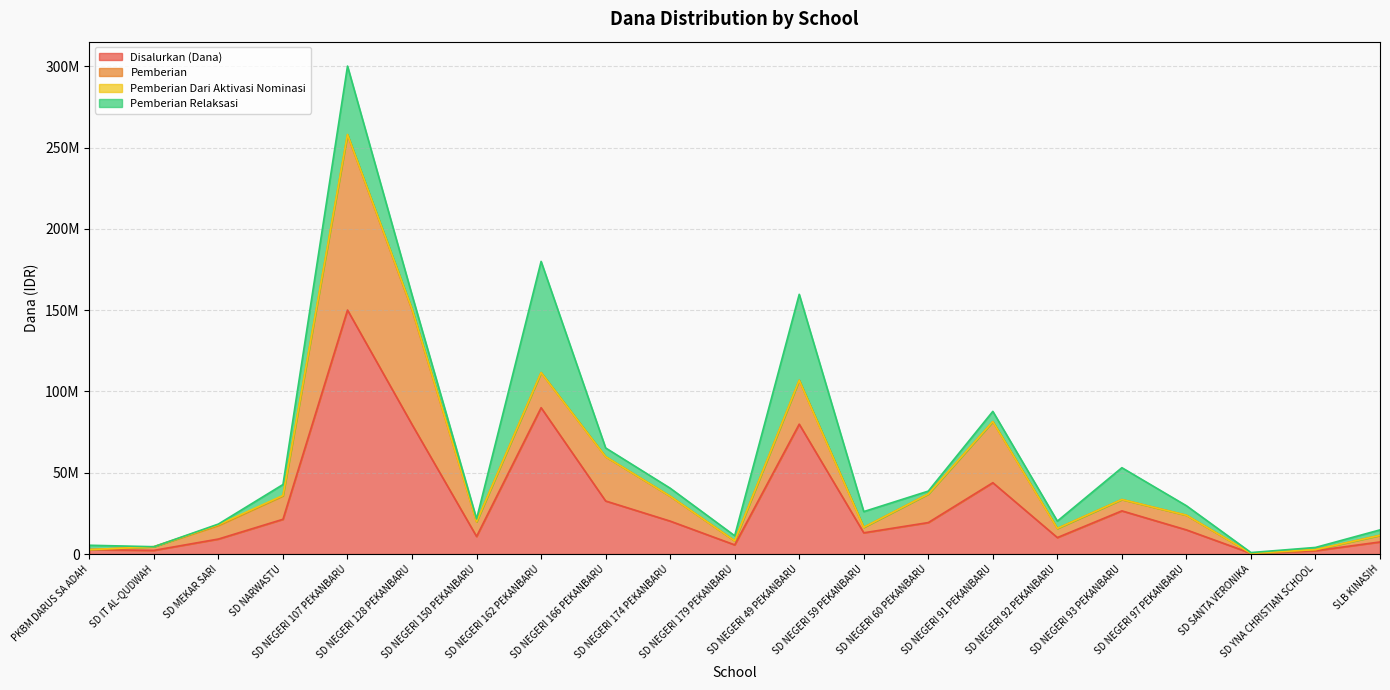

How many categories are shown in the chart?

21